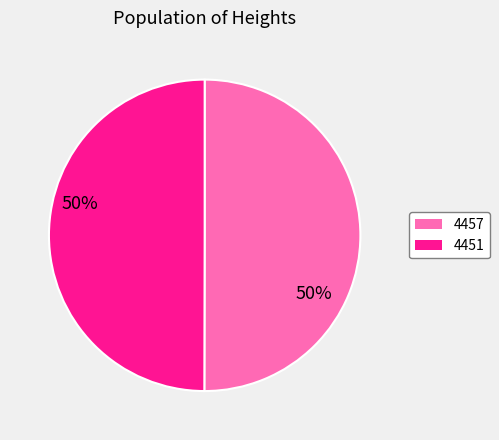

What is the ratio of the value at 4457 to the value at 4451?

1.0